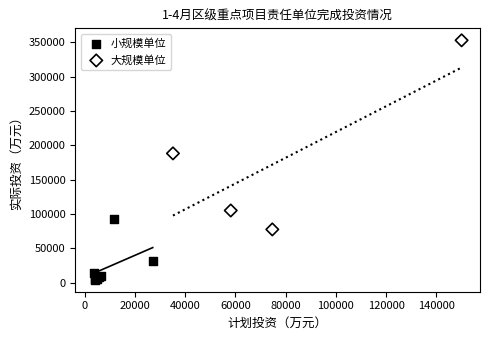

Which series reaches the maximum Y coordinate?

大规模单位